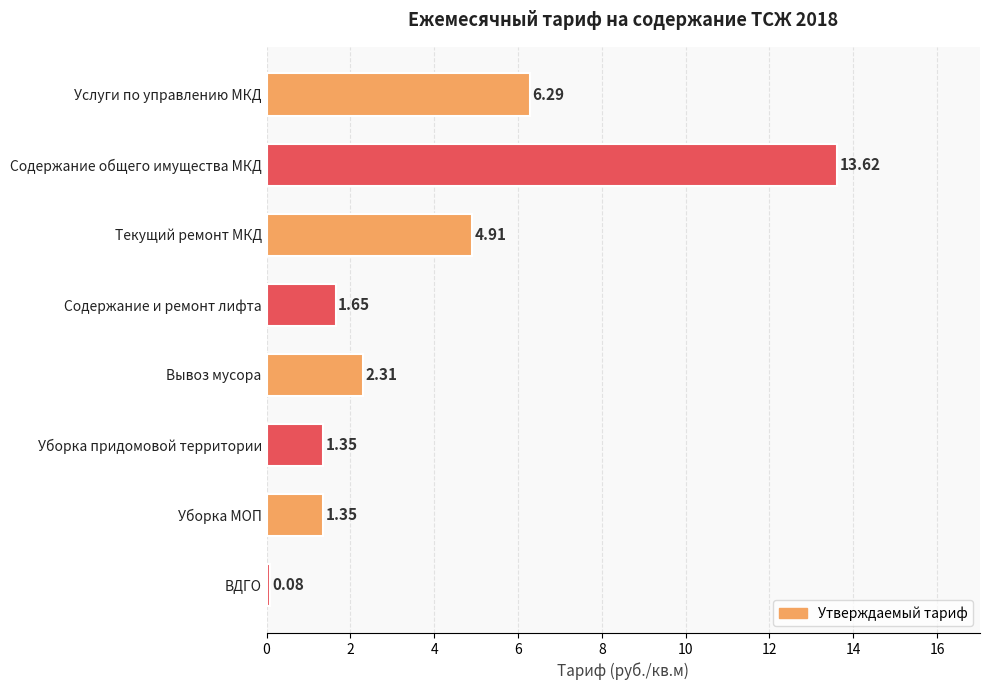

What is the label of the 2nd bar from the top?

Содержание общего имущества МКД